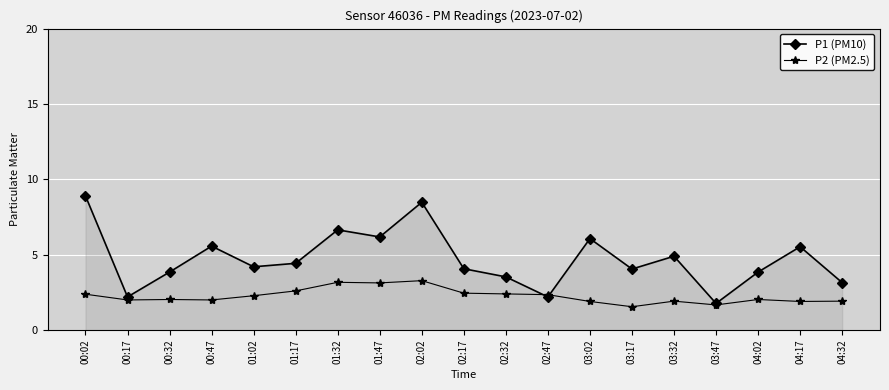

True or false: P1 (PM10) has a value of 1.4 at 01:02.

False